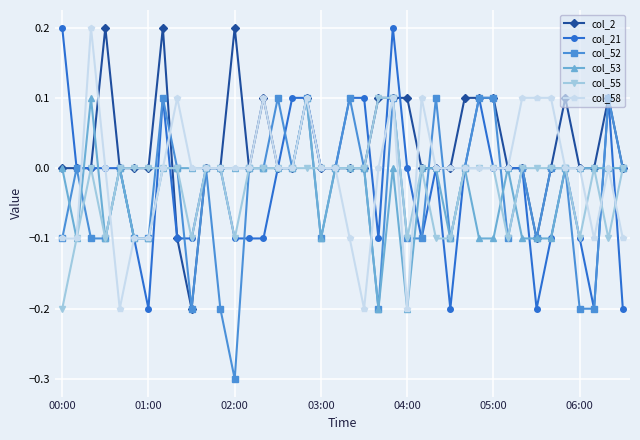

What is the smallest value displayed?

-0.3